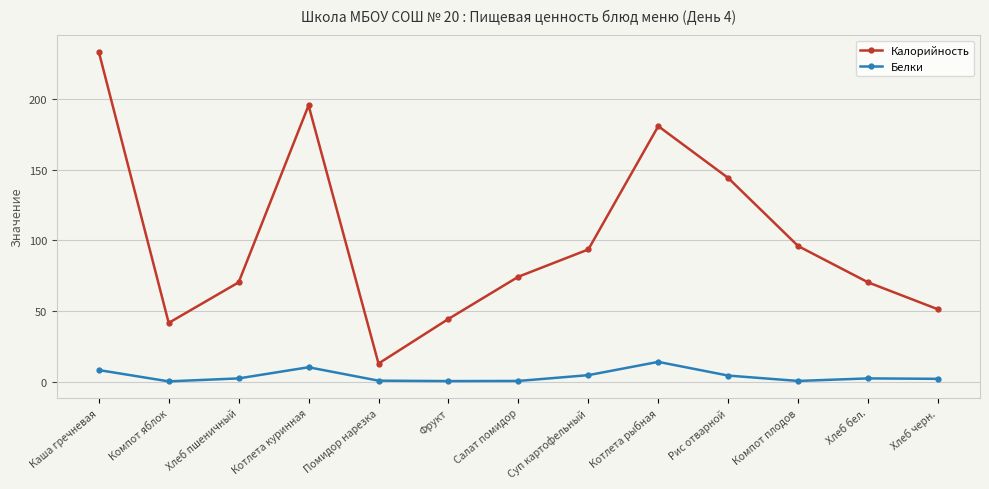

True or false: Белки and Калорийность intersect in this chart.

False